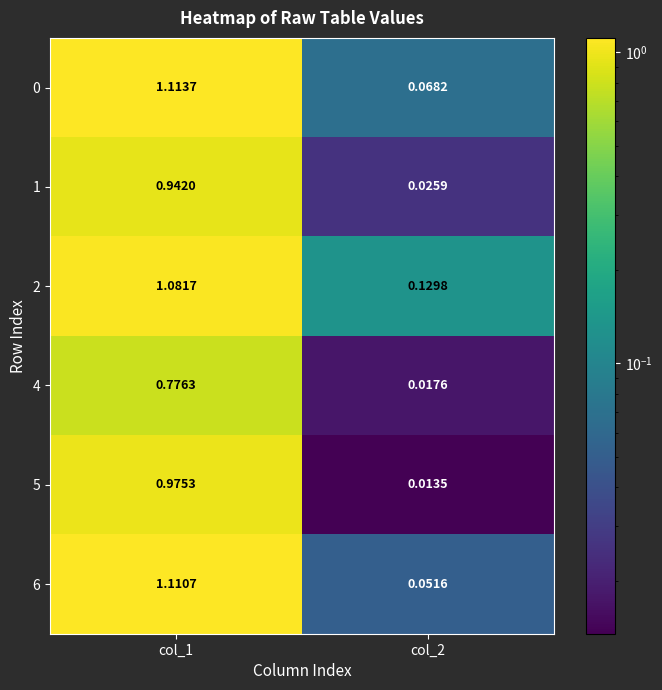

Count the number of categories in the chart.

2